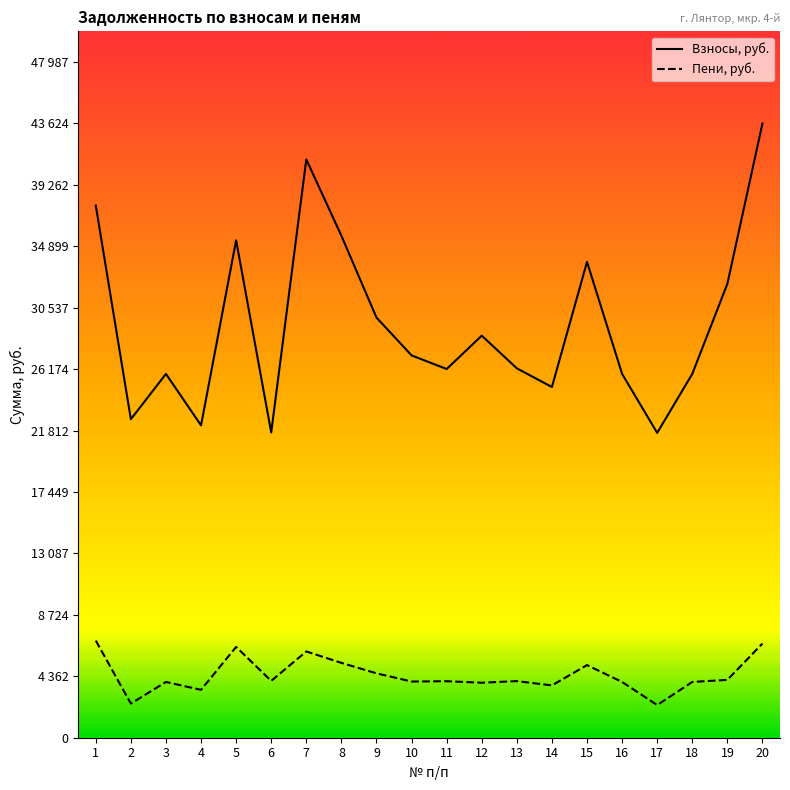

At which category is the sum across all series the highest?

20